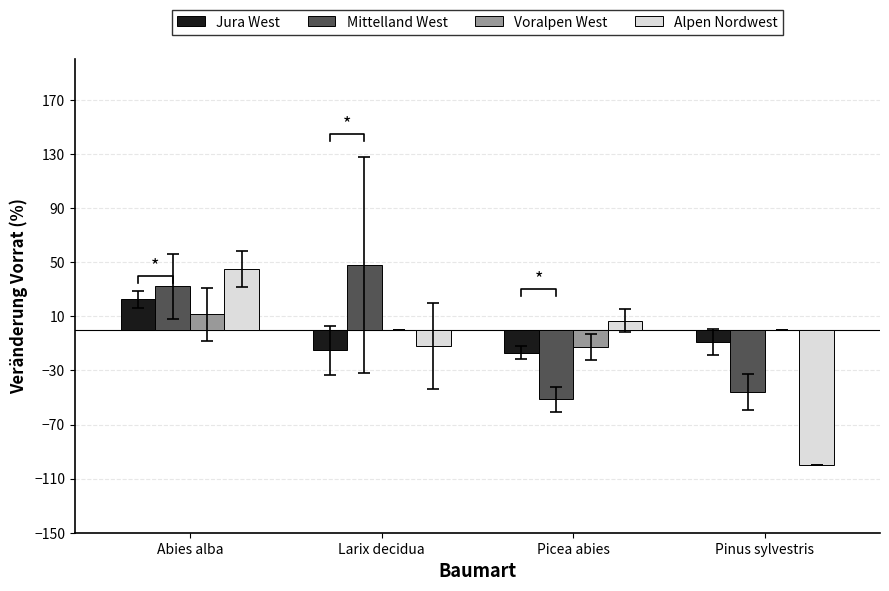

What is the total value across all series at Abies alba?

111.5